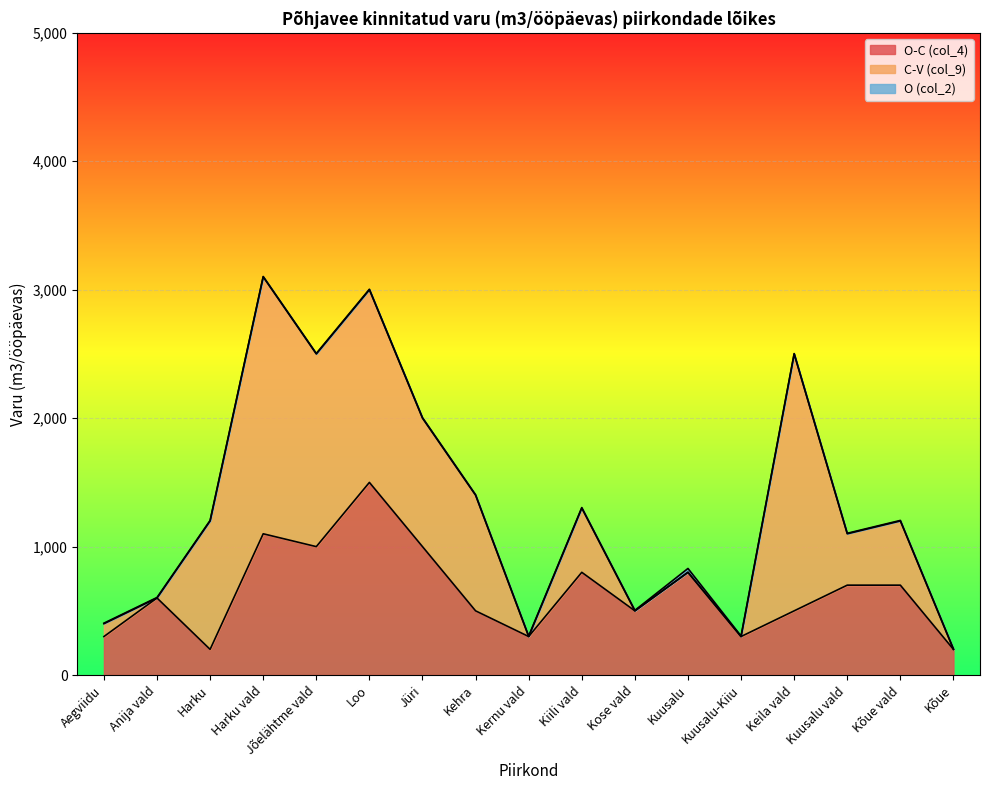

Where is O-C (col_4) nearest to the value 850?

Kiili vald